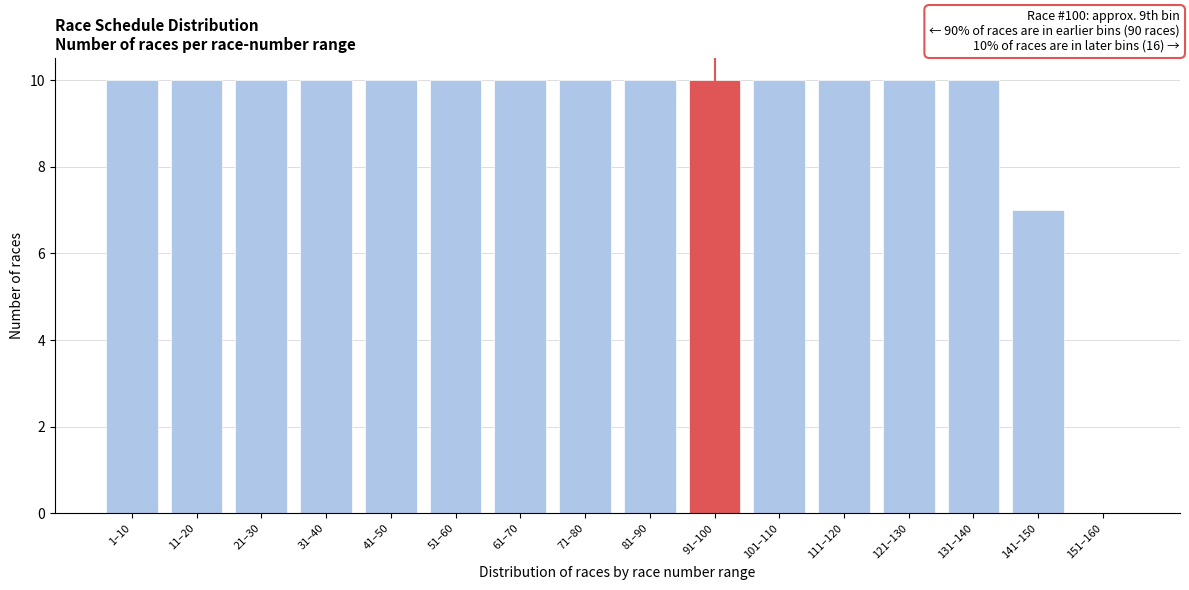

Reading left to right, list all the values displayed in this chart.

1–10=10	11–20=10	21–30=10	31–40=10	41–50=10	51–60=10	61–70=10	71–80=10	81–90=10	91–100=10	101–110=10	111–120=10	121–130=10	131–140=10	141–150=7	151–160=0